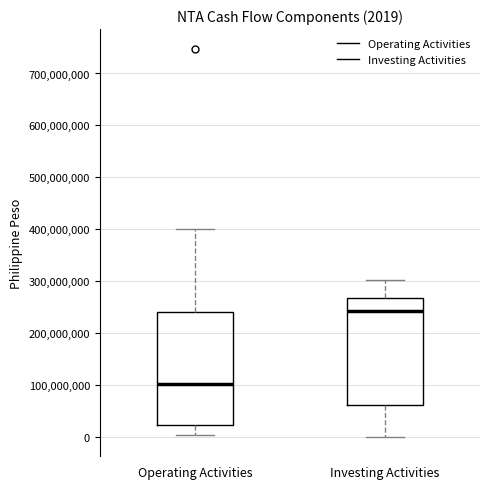

Which box has the highest median line?

Investing Activities